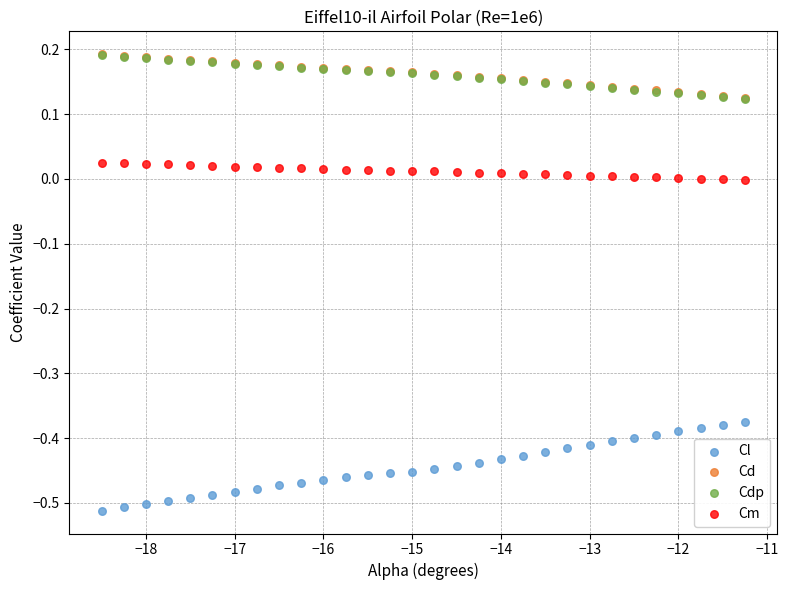

What are all the series names shown in the legend?

Cl, Cd, Cdp, Cm